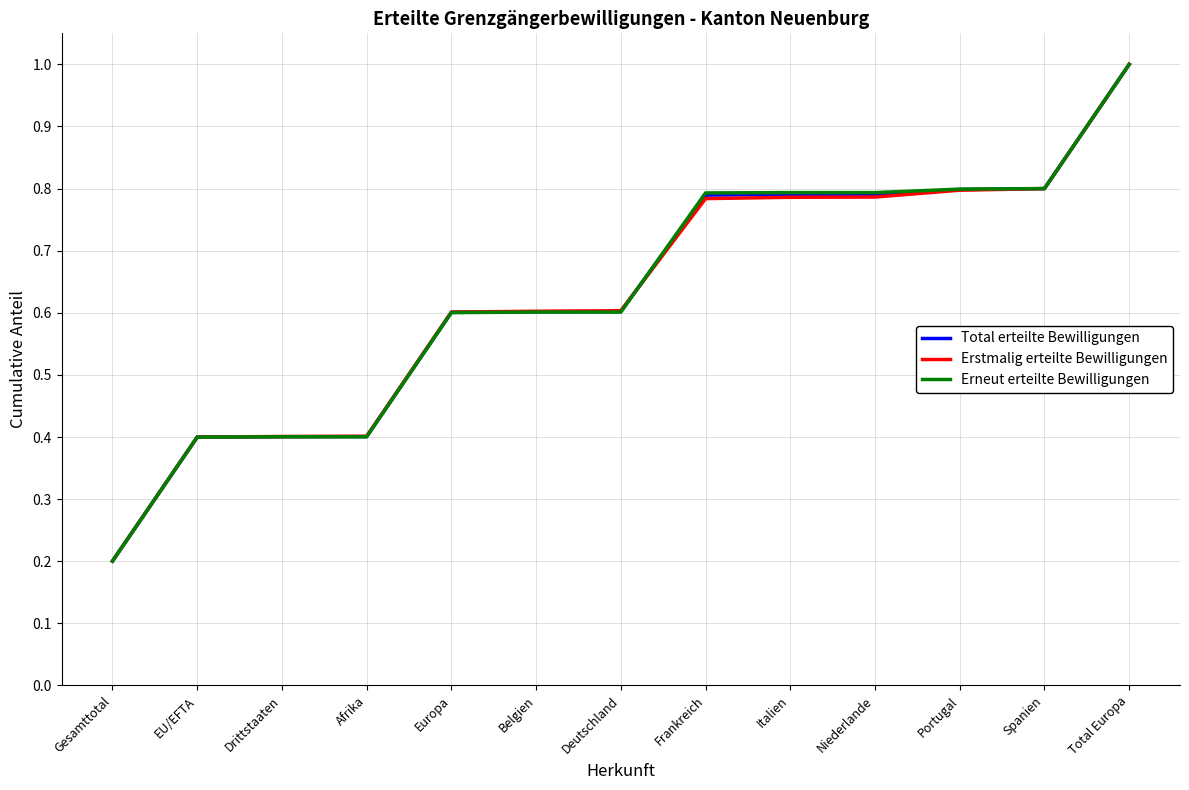

Is this an area chart (filled region under the line)?

No